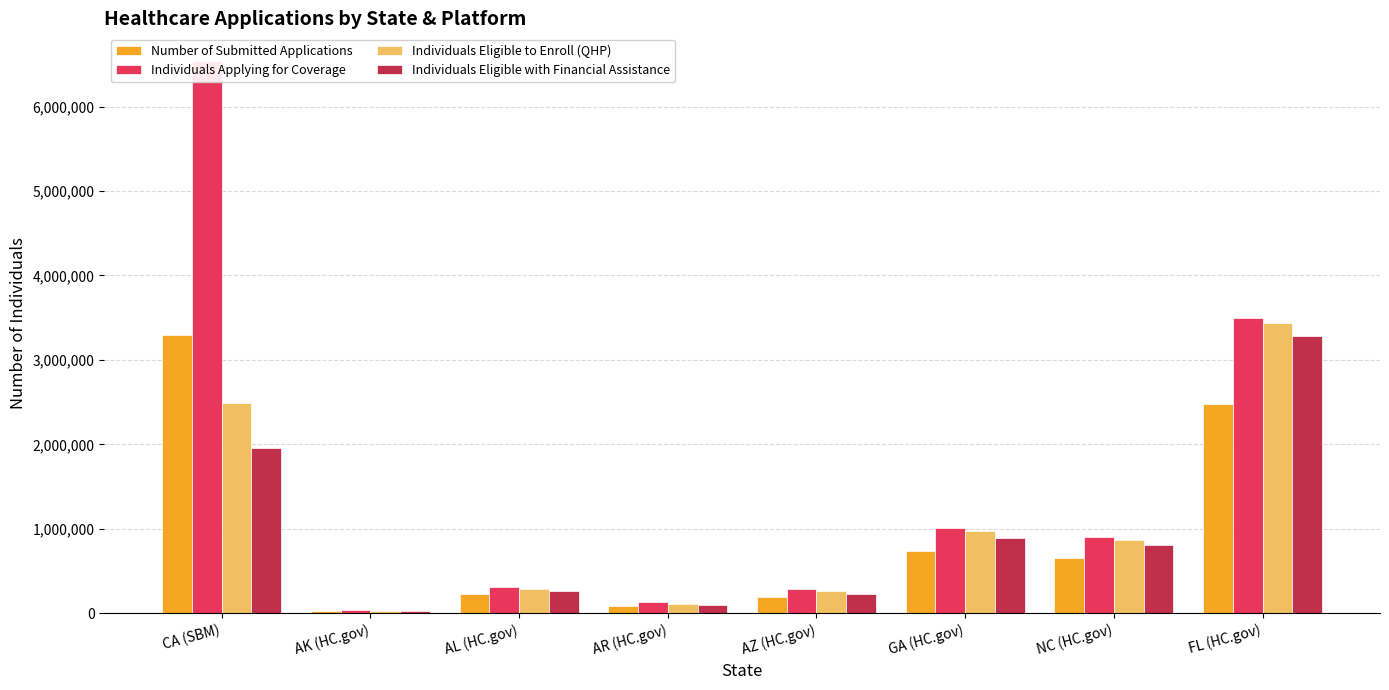

What position from the left is AK (HC.gov)?

2